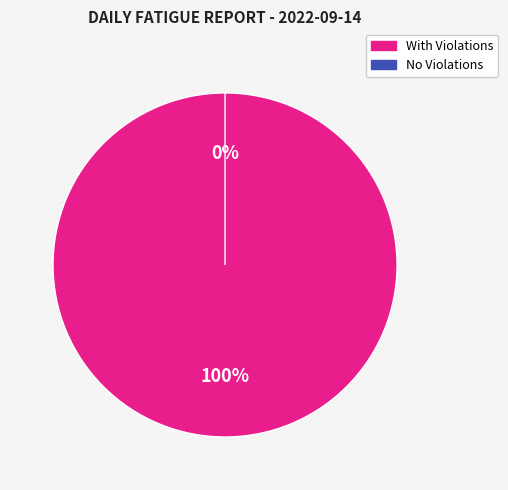

To the nearest percent, what is the difference between the largest and smallest slice percentages?

11%